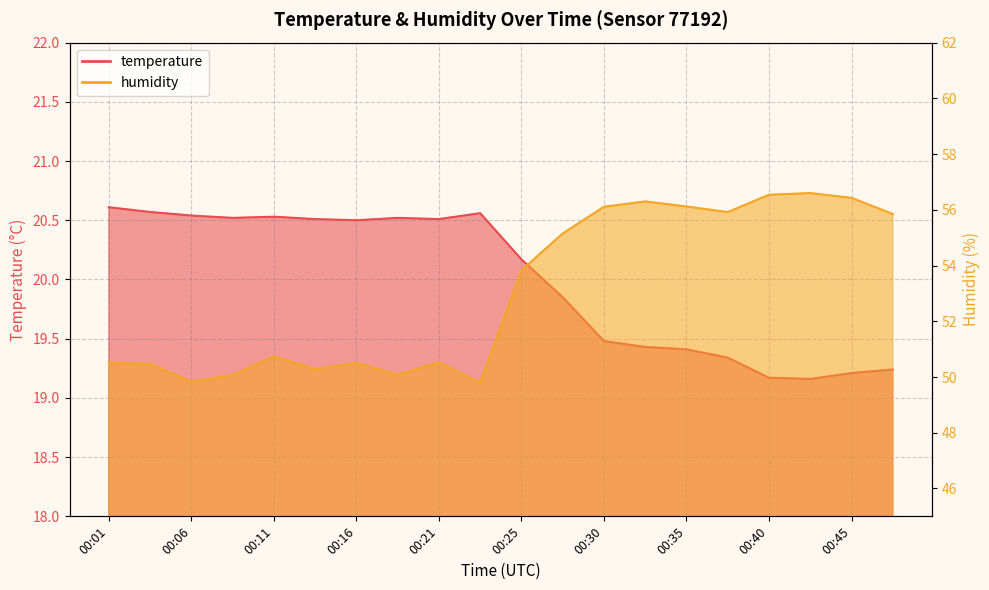

True or false: temperature has more than 2 interior local peaks.

True